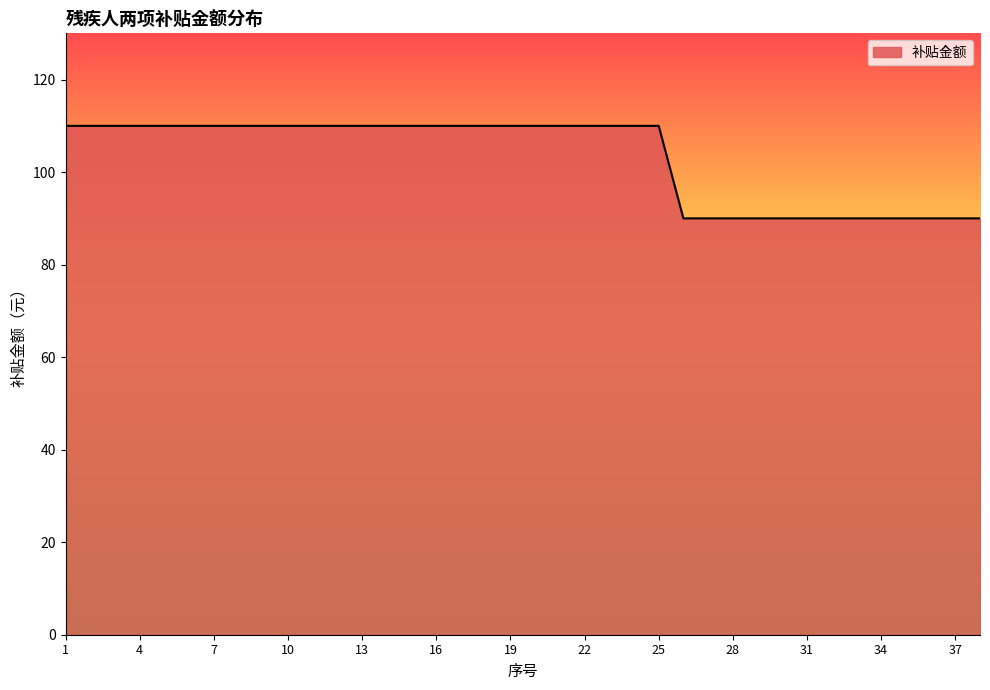

What is the minimum value shown in the chart?

90